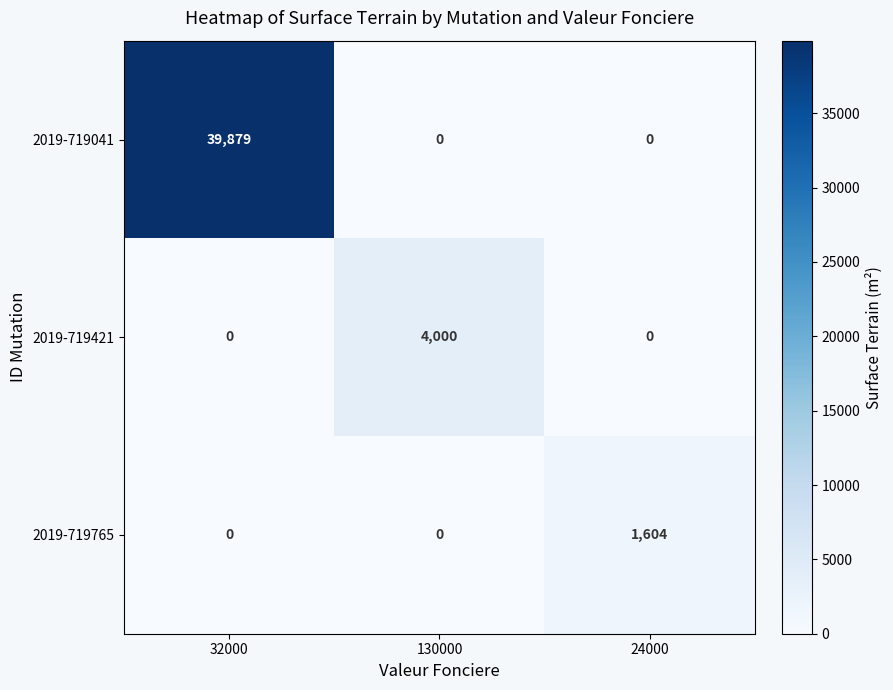

The value of 2019-719765 at 24000 is 1604. True or false?

True